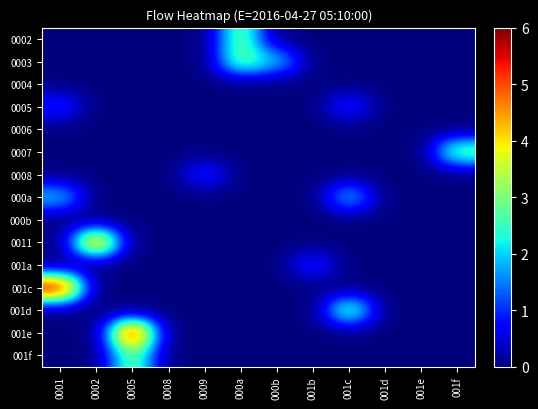

At which category is the sum across all series the highest?

0001